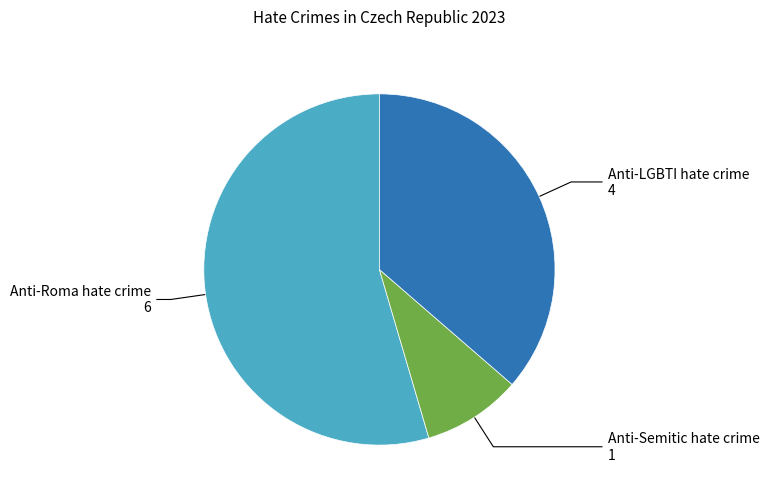

Is there any slice that represents more than half of the pie?

Yes